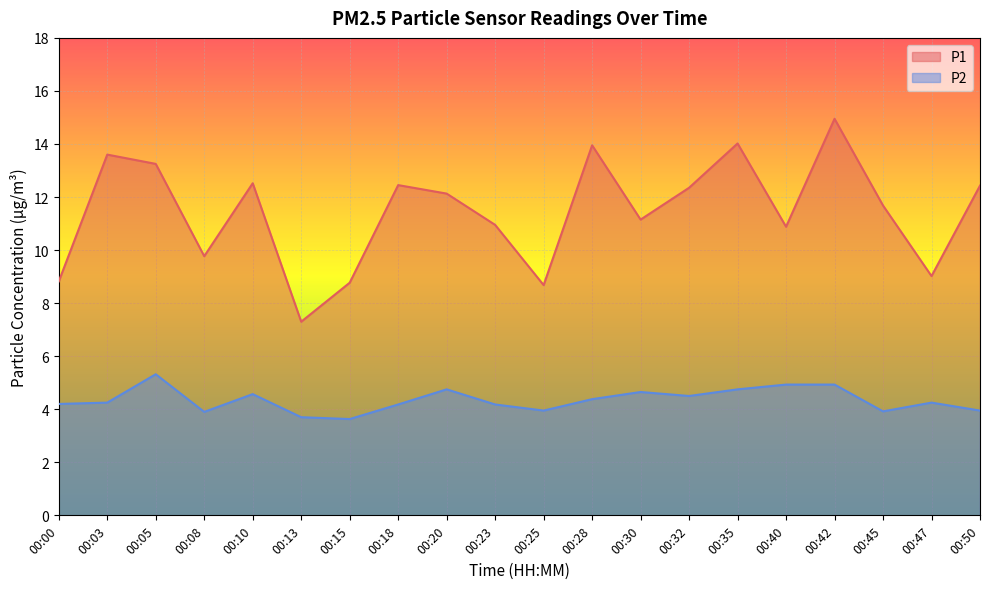

True or false: P2 and P1 cross at least once.

False